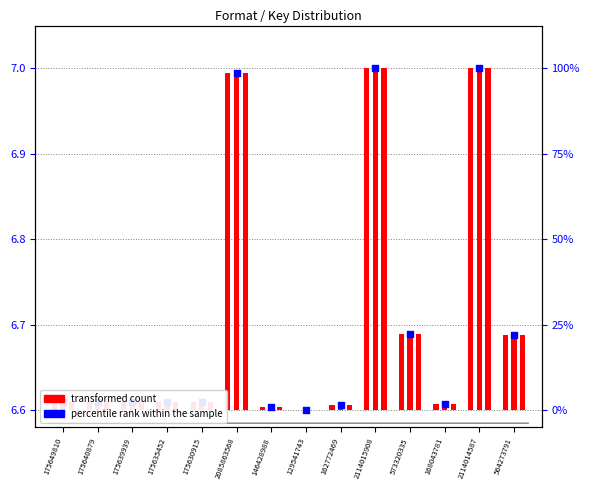

What is the change in value from 162772469 to 2114014587?

+0.4